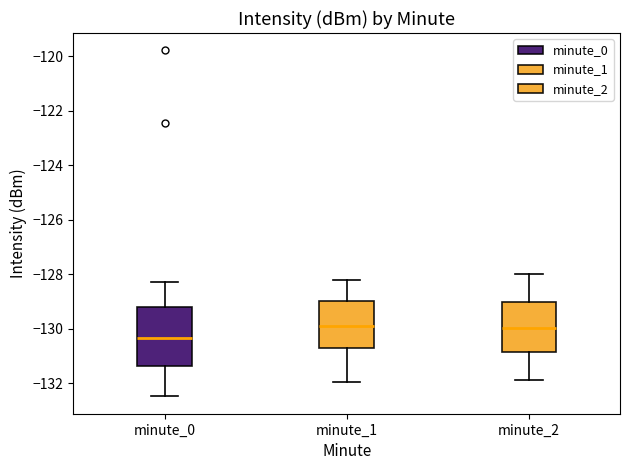

Which box is the tallest, from its lower edge to its upper edge?

minute_0